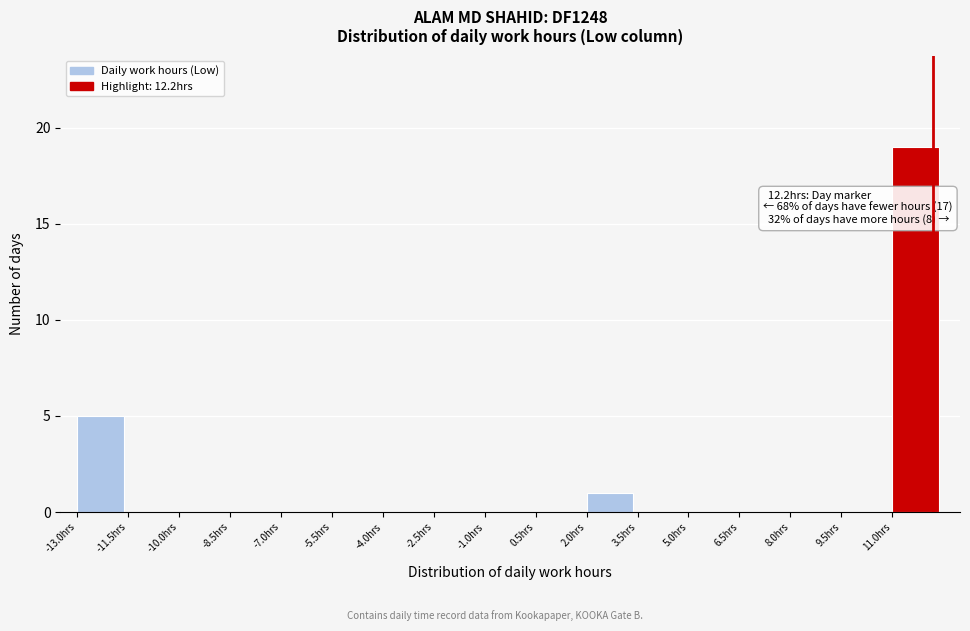

Over which range of the x-axis is the bar tallest?

11.0 to 12.5